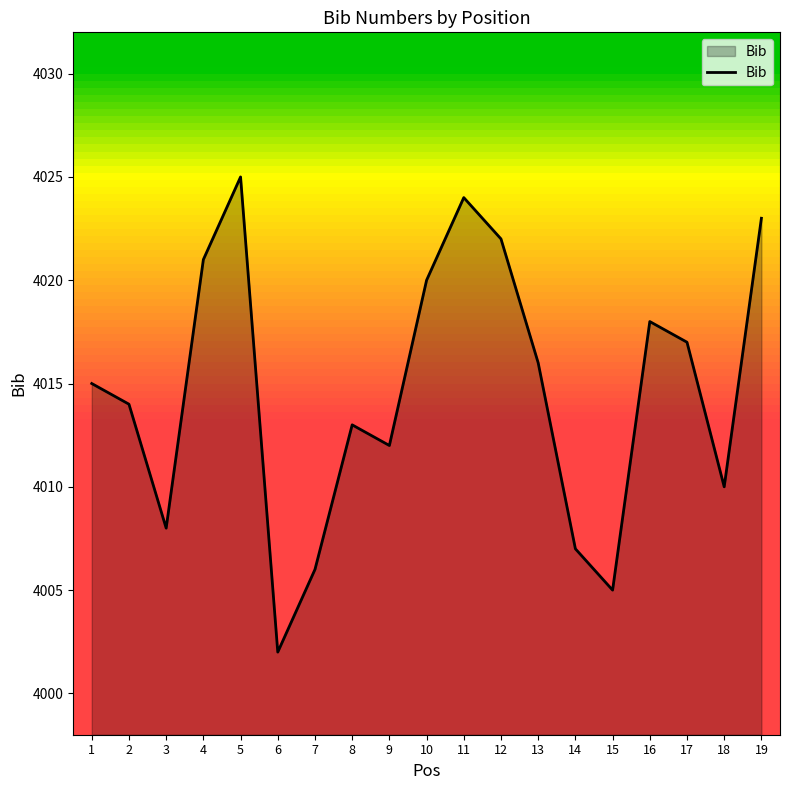

What is the greatest value displayed?

4025